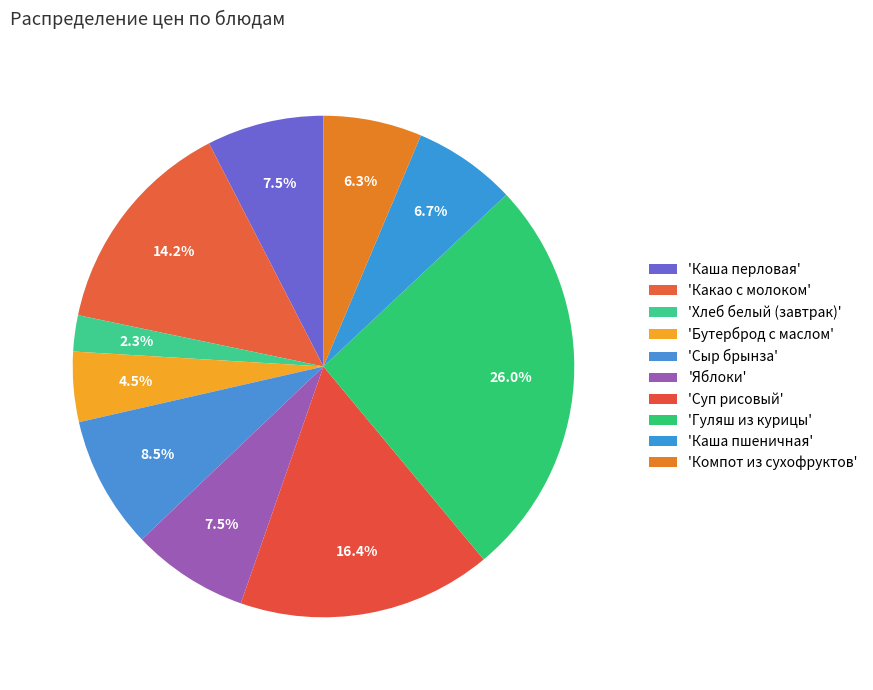

How many segments does this pie chart have?

10